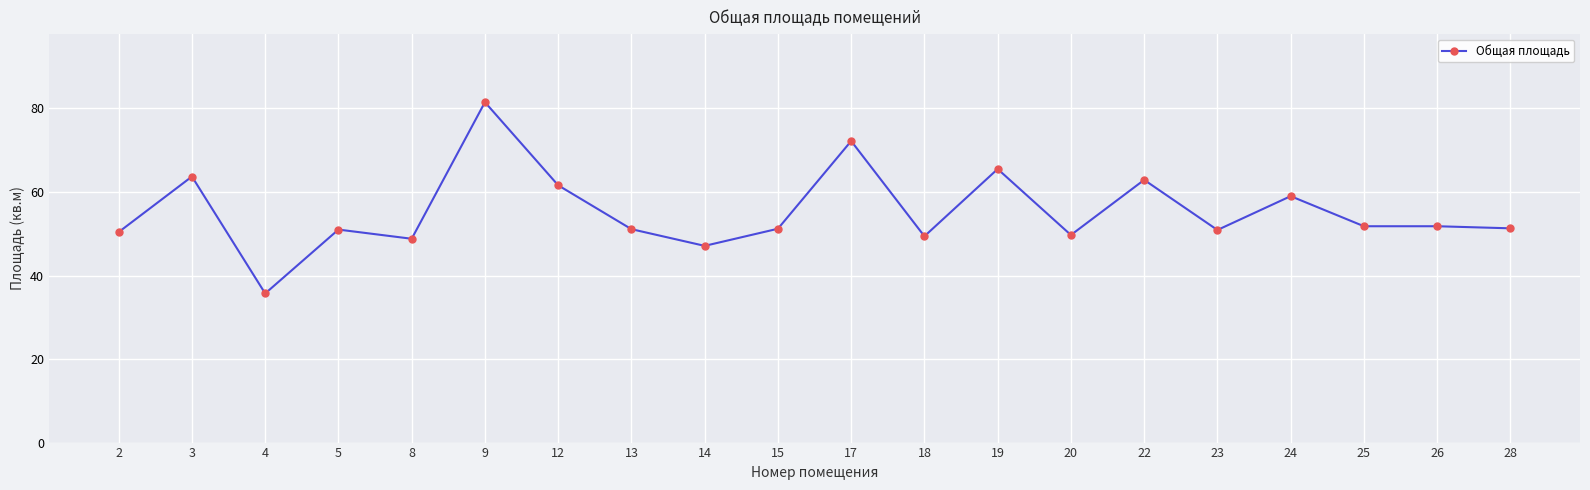

Count the number of categories in the chart.

20